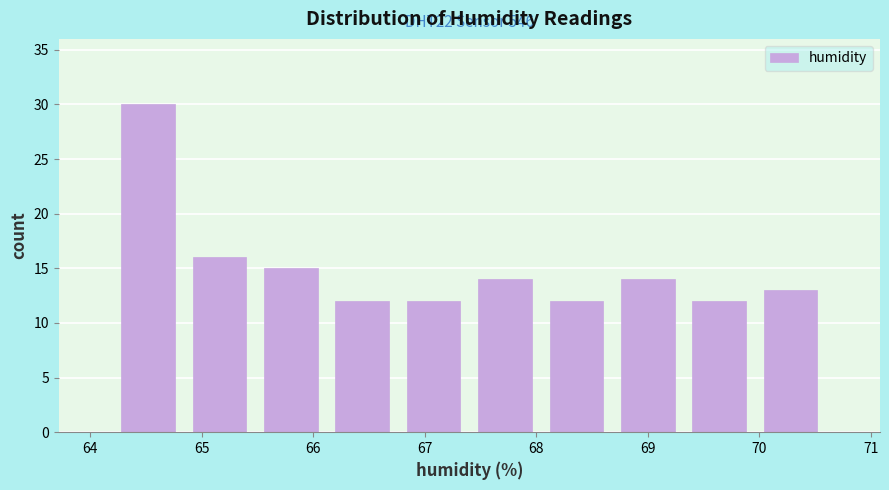

Over which range of the x-axis is the bar tallest?

64.20 to 64.84